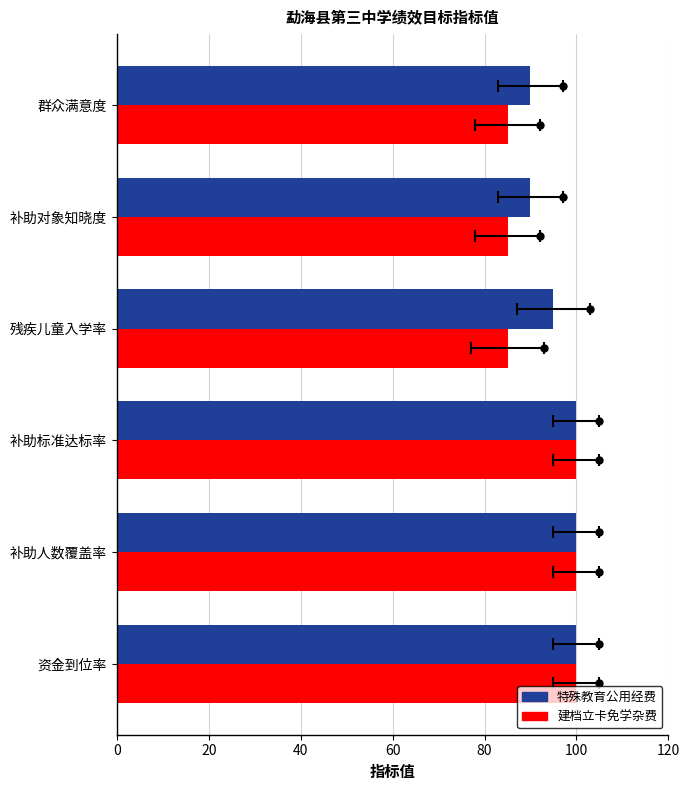

The 特殊教育公用经费 series shows 168 at 补助标准达标率. True or false?

False